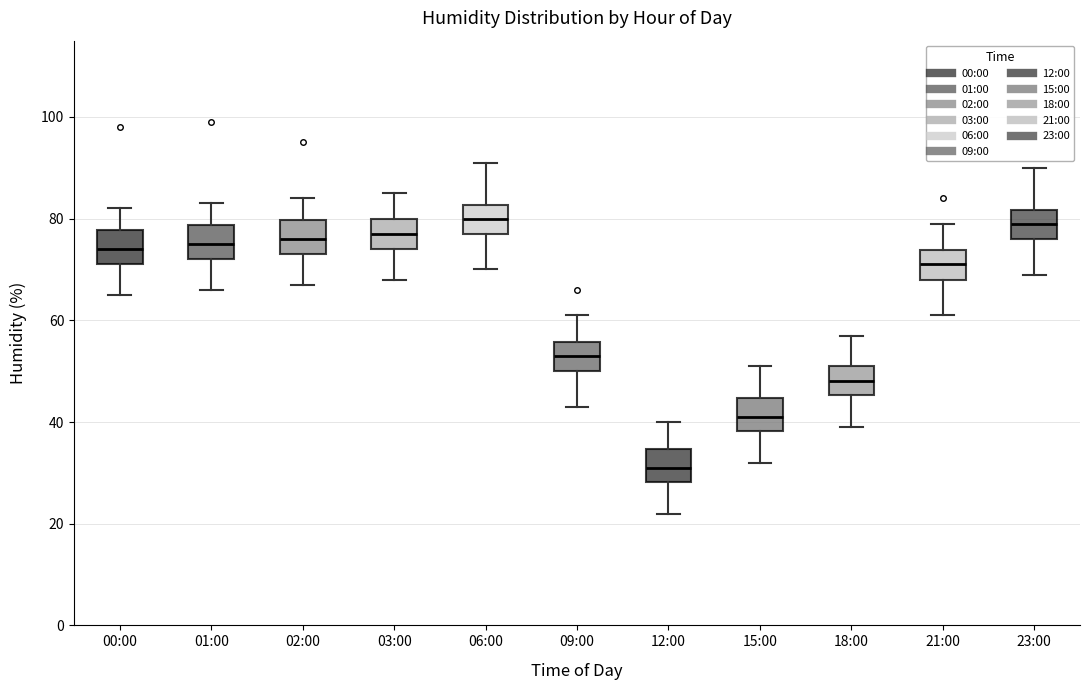

Reading left to right, transcribe this box plot: for each box, give where its median line is, the range the box spans, and where its two whiskers end, as read against the y-axis. The values are not printed on the chart, so give them approximately, as read against the axis.

00:00: median 74, box 72 to 78, whiskers 66 to 82
01:00: median 76, box 72 to 78, whiskers 66 to 84
02:00: median 76, box 74 to 80, whiskers 68 to 84
03:00: median 78, box 74 to 80, whiskers 68 to 86
06:00: median 80, box 78 to 82, whiskers 70 to 92
09:00: median 54, box 50 to 56, whiskers 44 to 62
12:00: median 32, box 28 to 34, whiskers 22 to 40
15:00: median 42, box 38 to 44, whiskers 32 to 52
18:00: median 48, box 46 to 52, whiskers 40 to 58
21:00: median 72, box 68 to 74, whiskers 62 to 80
23:00: median 80, box 76 to 82, whiskers 70 to 90